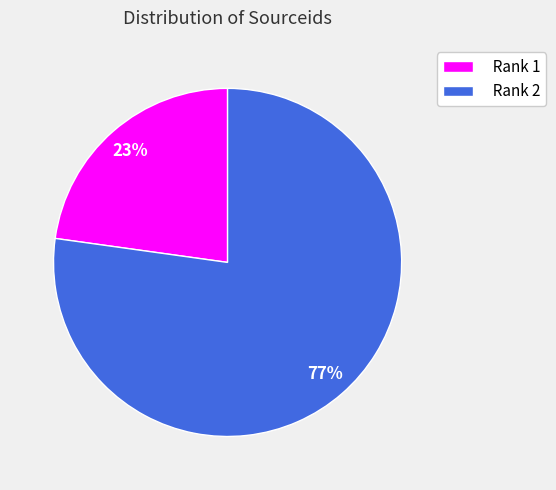

Combined, do Rank 2 and Rank 1 account for over 50%?

Yes